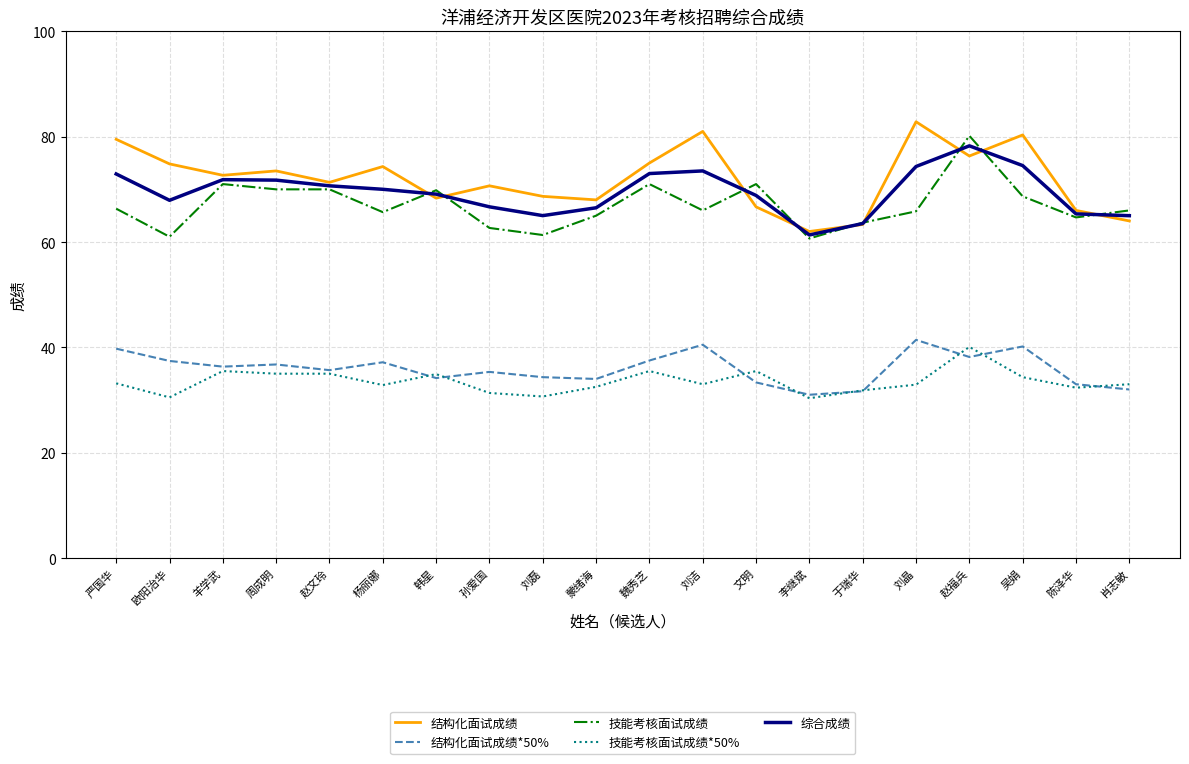

Where is the first local minimum for 结构化面试成绩?

羊学武